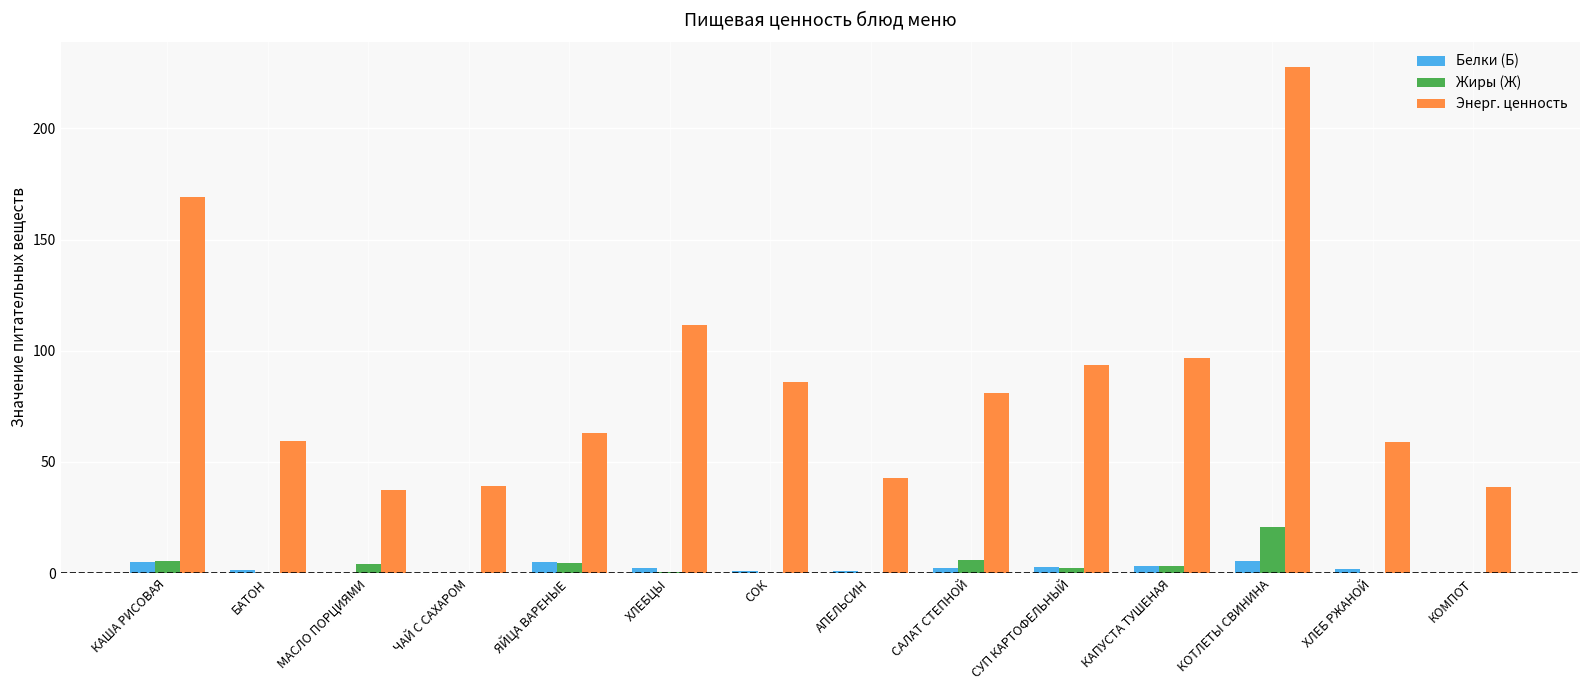

Which series has the largest total across all categories?

Энерг. ценность